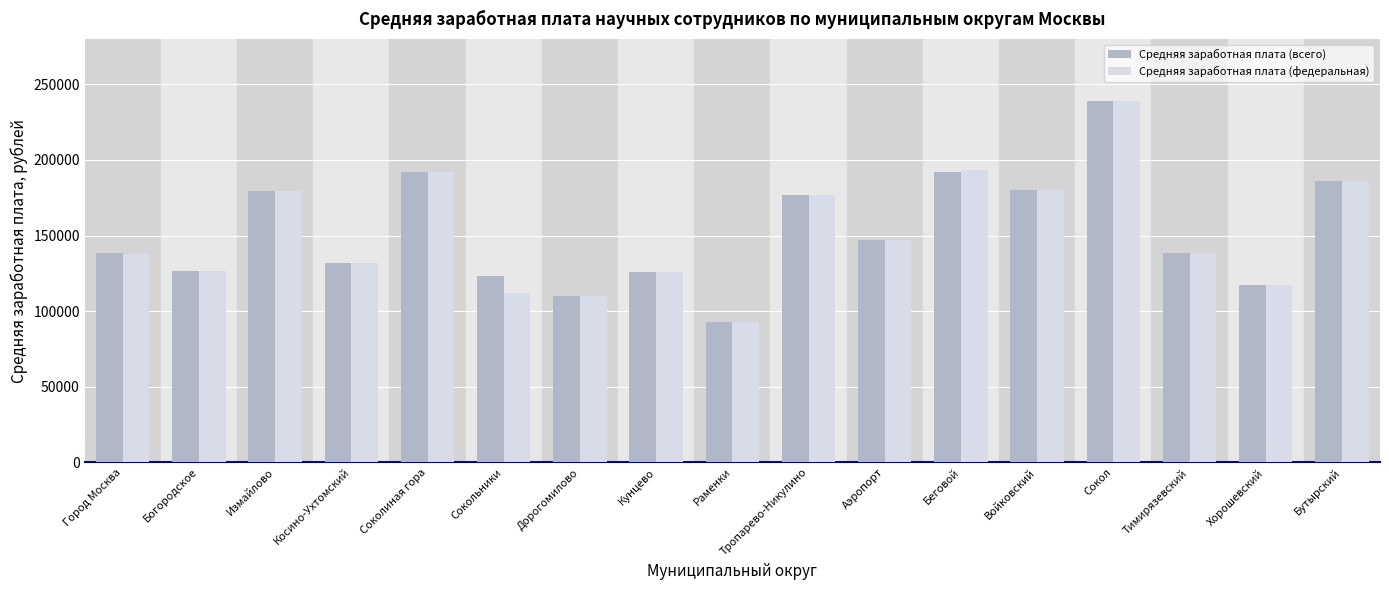

At which category is the sum across all series the highest?

Сокол